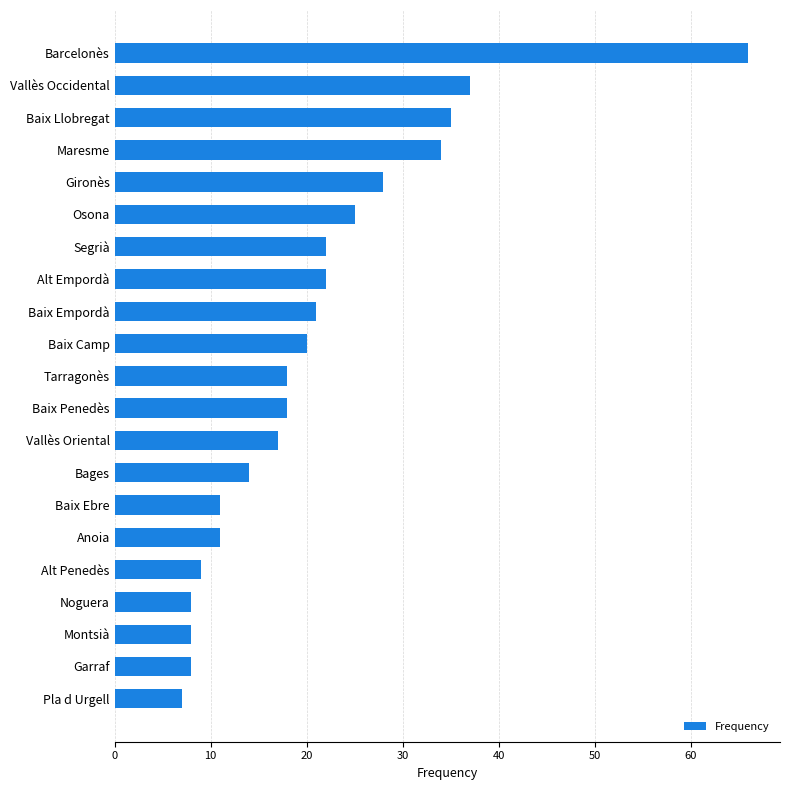

What is the difference between the maximum and minimum values?

59